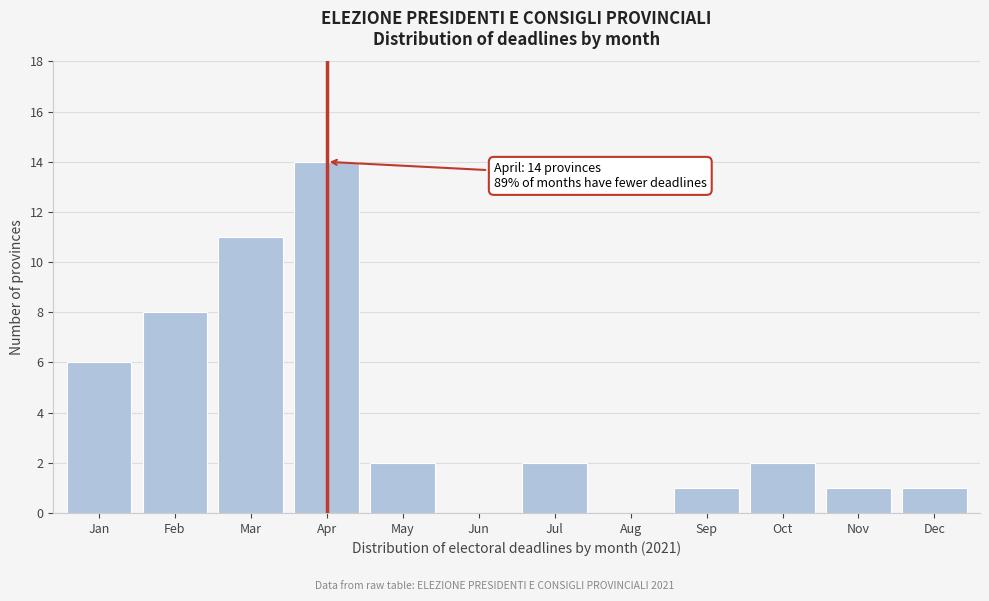

Reading left to right, transcribe all the data shown in this chart.

Jan=6	Feb=8	Mar=11	Apr=14	May=2	Jun=0	Jul=2	Aug=0	Sep=1	Oct=2	Nov=1	Dec=1